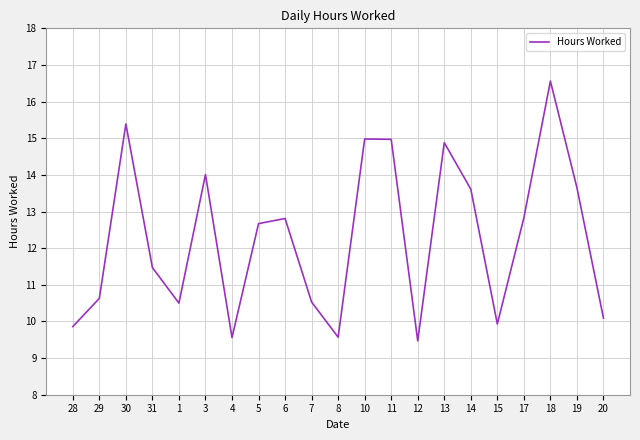

What is the minimum value shown in the chart?

9.5